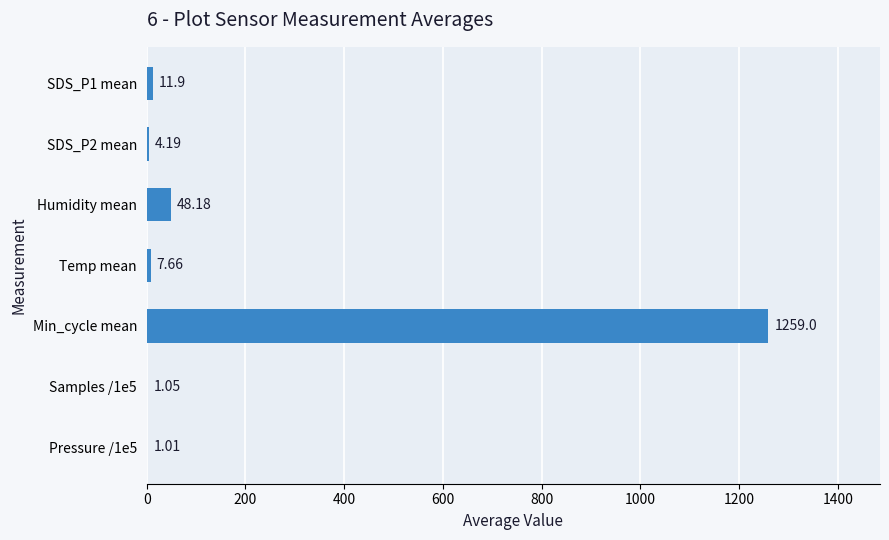

Where is the data nearest to the value 630?

Humidity mean